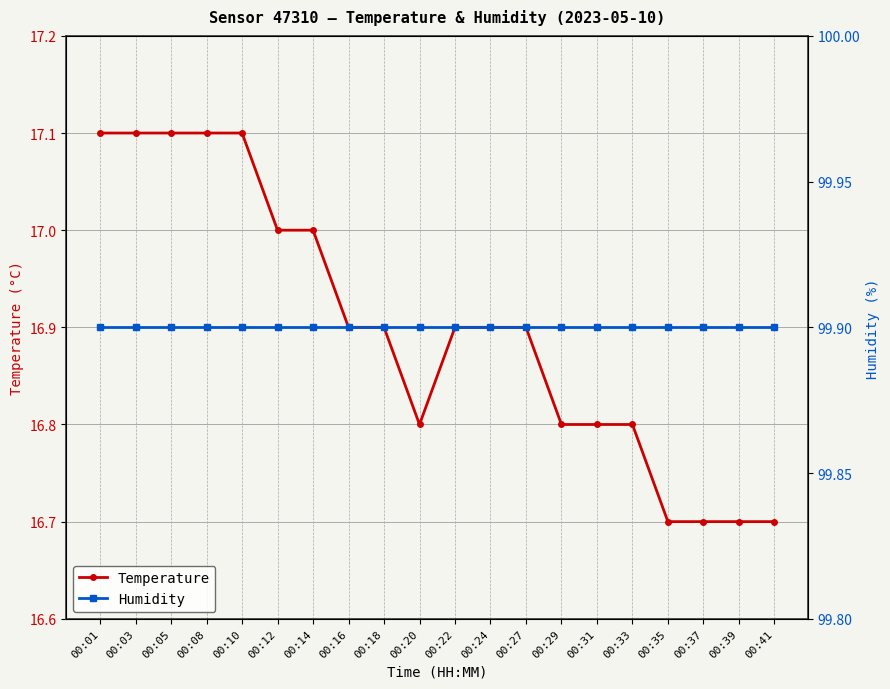

What is the minimum value shown in the chart?

16.7